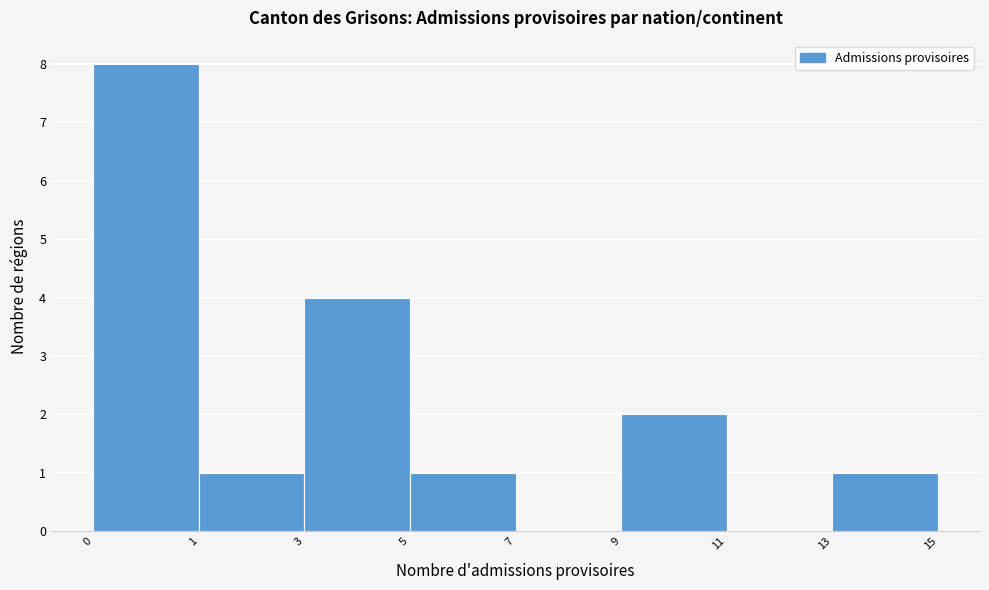

Reading right to left, what are all the values shown in this chart?

13=1	11=0	9=2	7=0	5=1	3=4	1=1	0=8